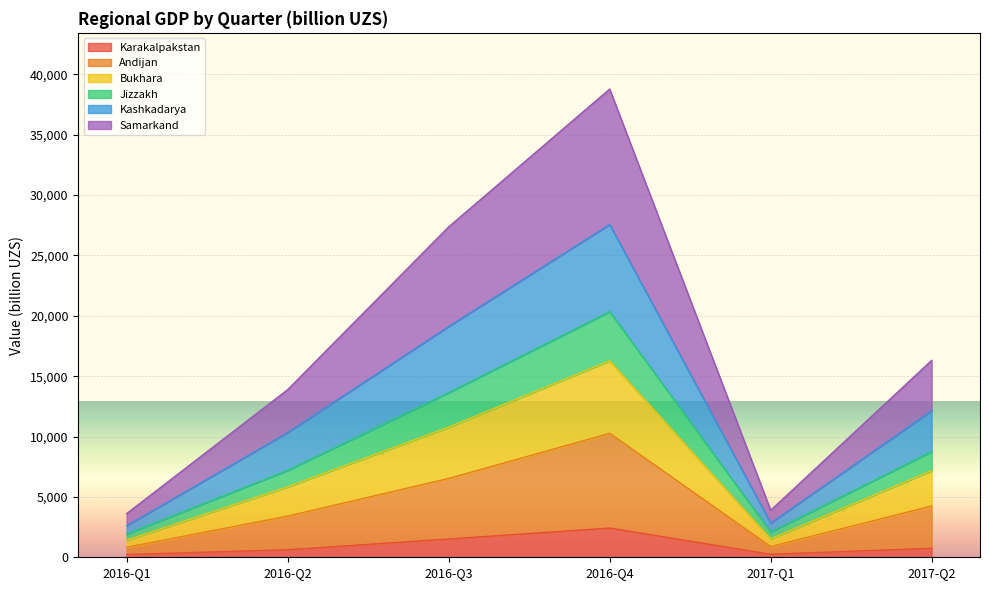

How many values in the Samarkand series are below 4252?

3